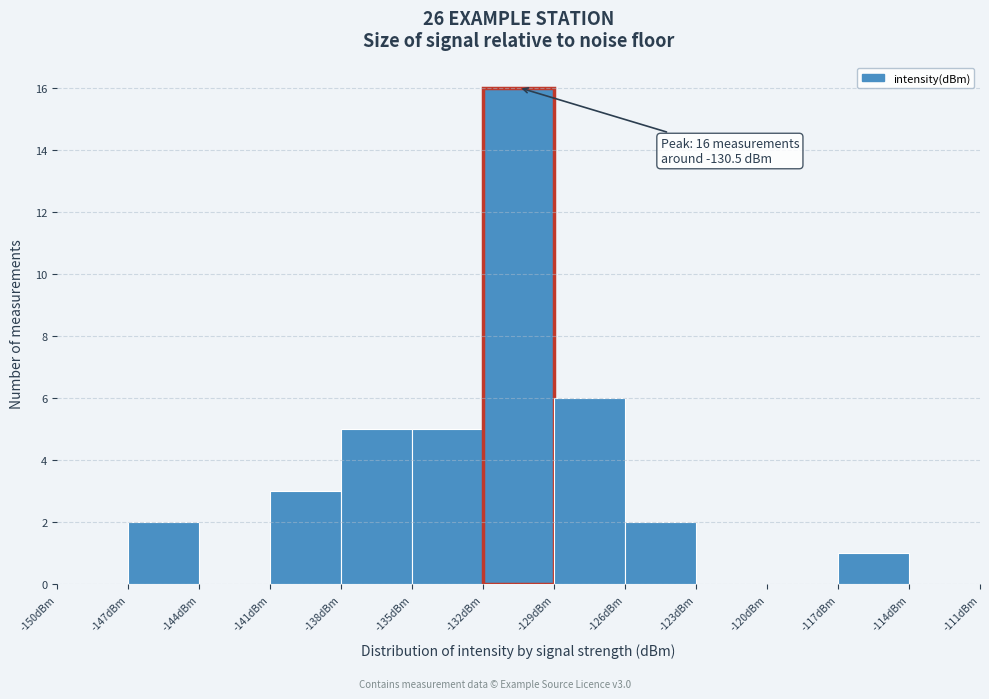

Over which range of the x-axis is the bar tallest?

-132 to -129